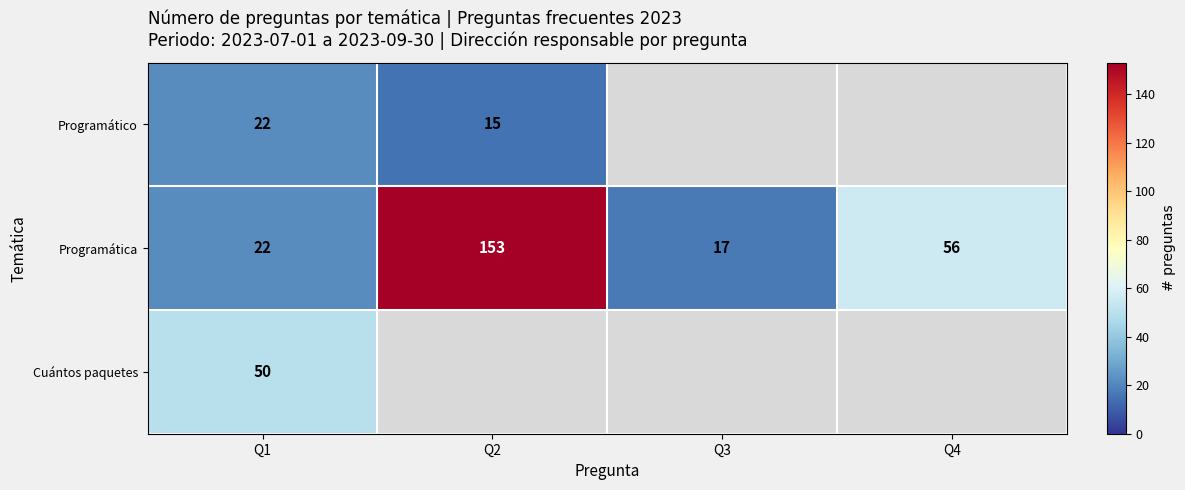

Is it true that Cuántos paquetes equals 32 at Q1?

False